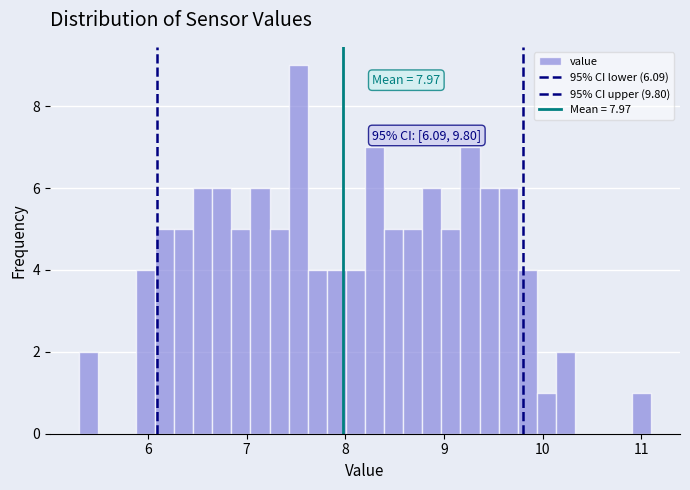

Read against the x-axis, roughly where is the centre of the tallest bar?

7.5